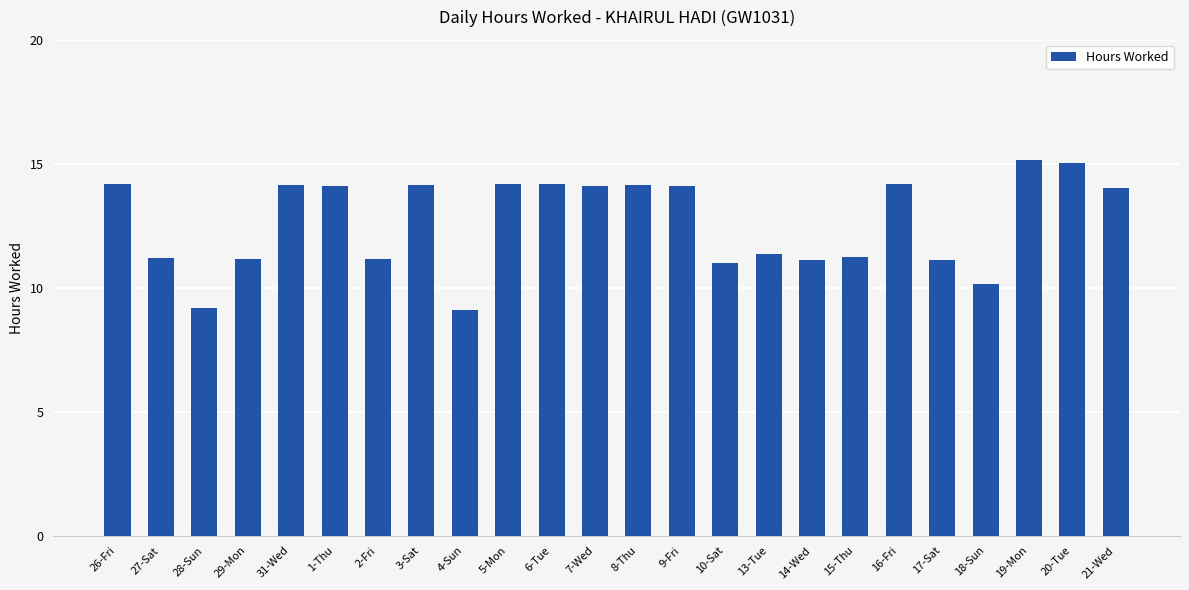

Count the number of categories in the chart.

24